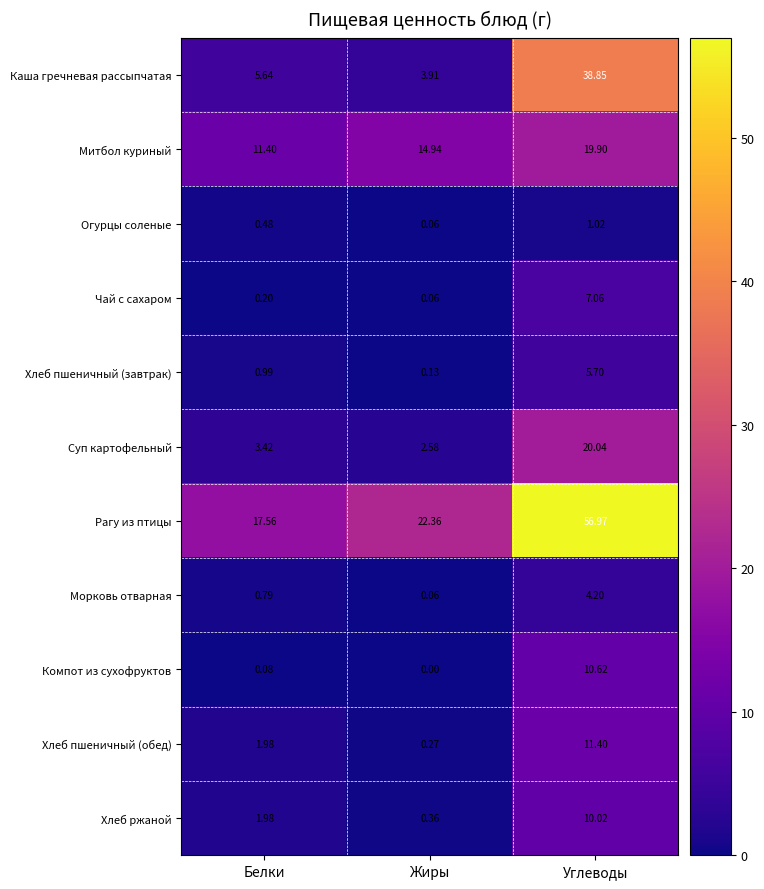

Rank the series at Углеводы from lowest to highest value.

Огурцы соленые, Морковь отварная, Хлеб пшеничный (завтрак), Чай с сахаром, Хлеб ржаной, Компот из сухофруктов, Хлеб пшеничный (обед), Митбол куриный, Суп картофельный, Каша гречневая рассыпчатая, Рагу из птицы